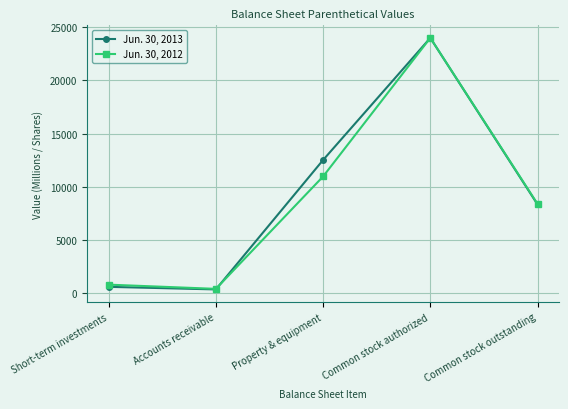

Read the Jun. 30, 2013 value at Accounts receivable.

336